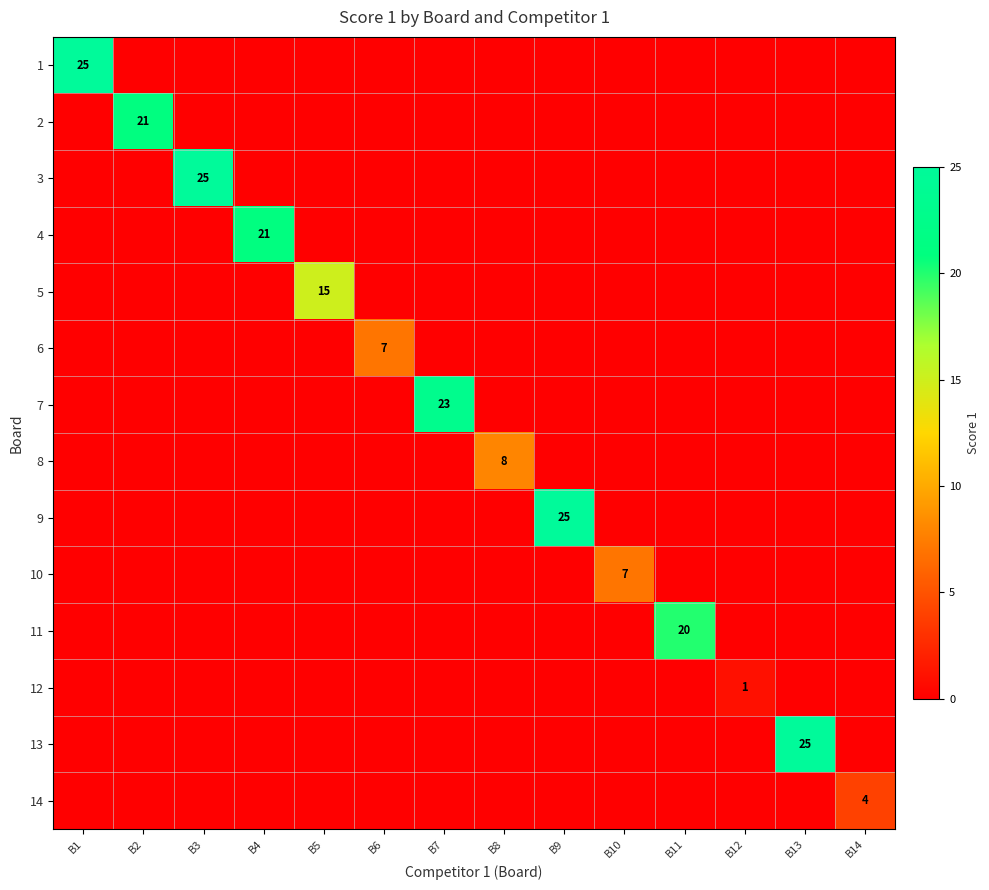

Which category has the lowest value across all series?

B2